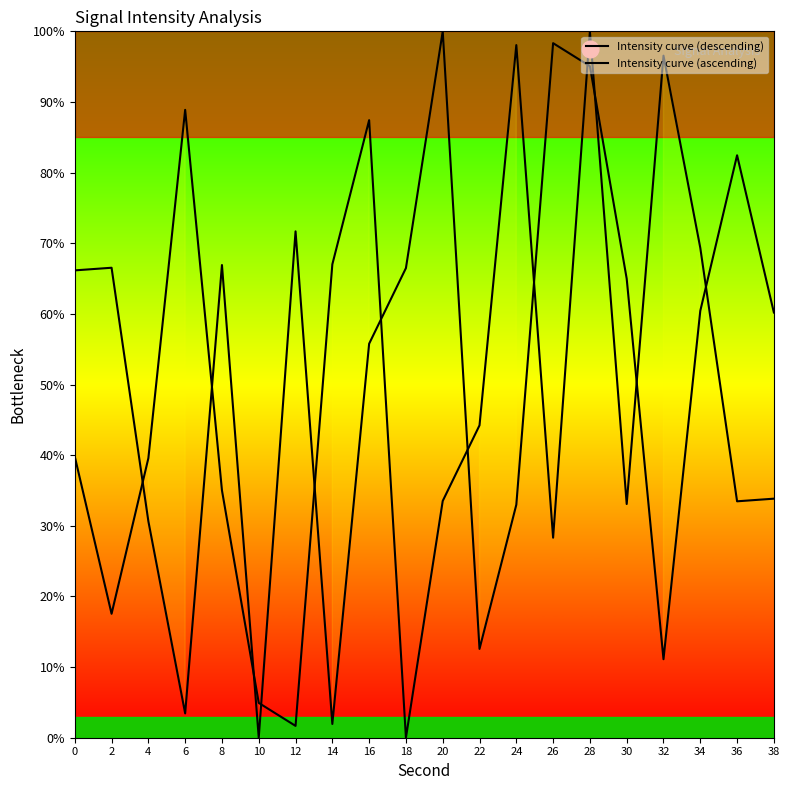

Does the chart display data point markers on the line(s)?

No